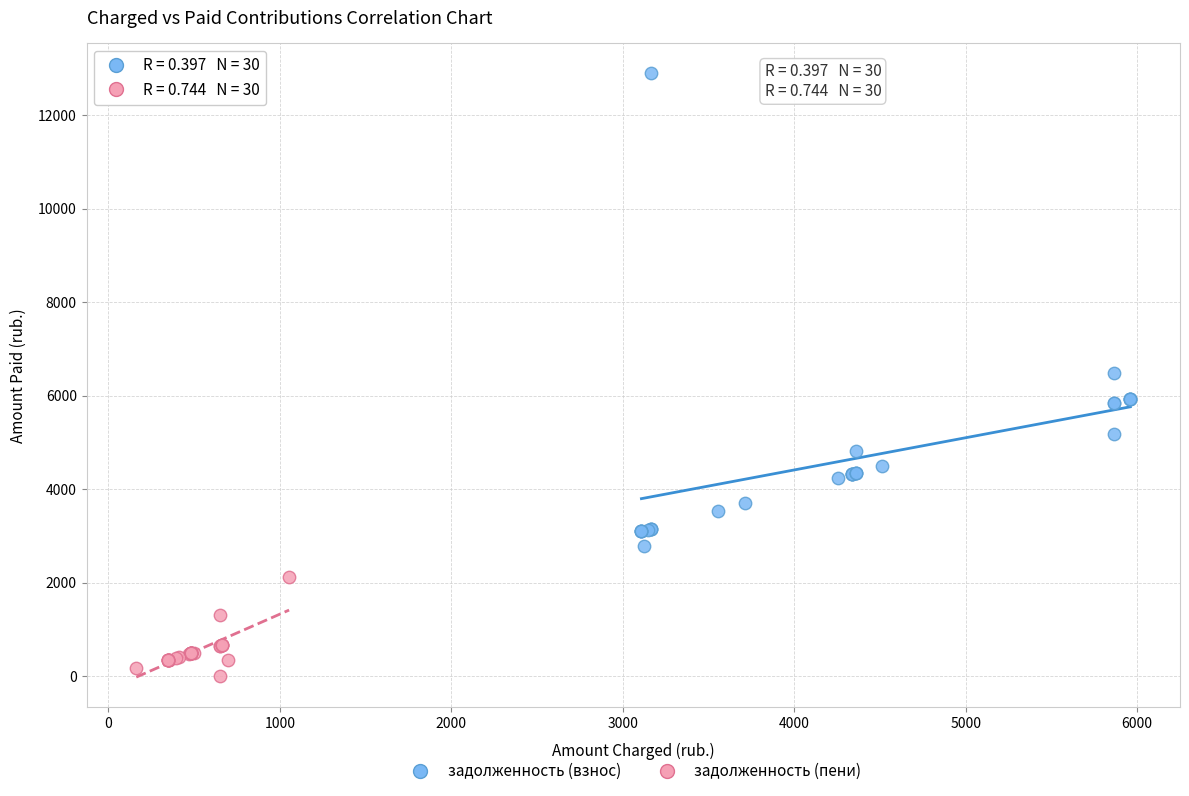

Which series has the widest spread of Y values?

задолженность (взнос)